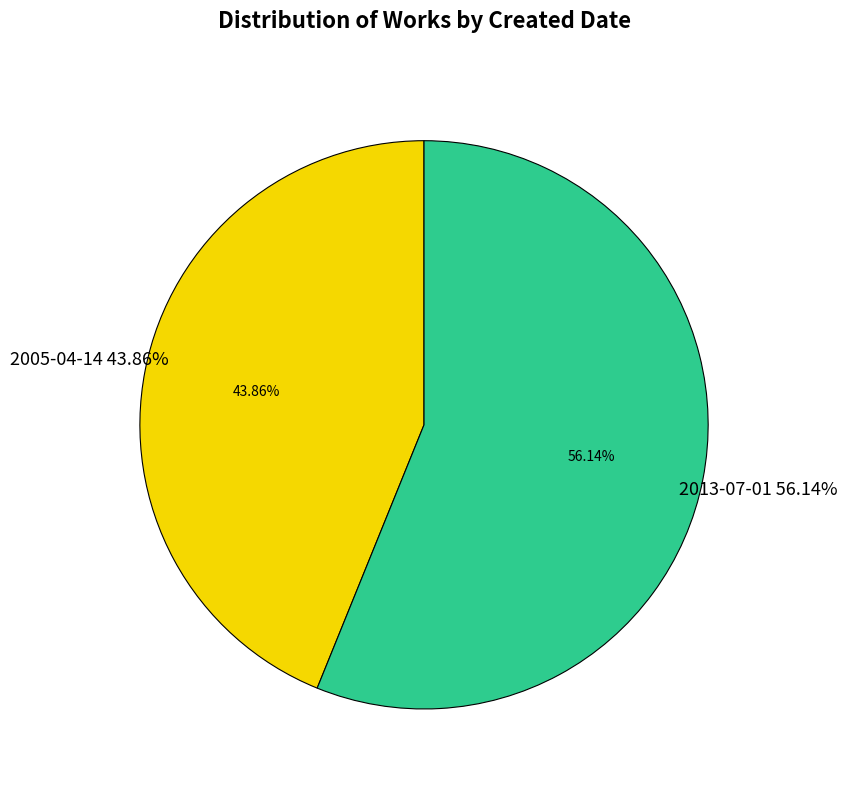

To the nearest percent, what portion does 2013-07-01 represent?

56%